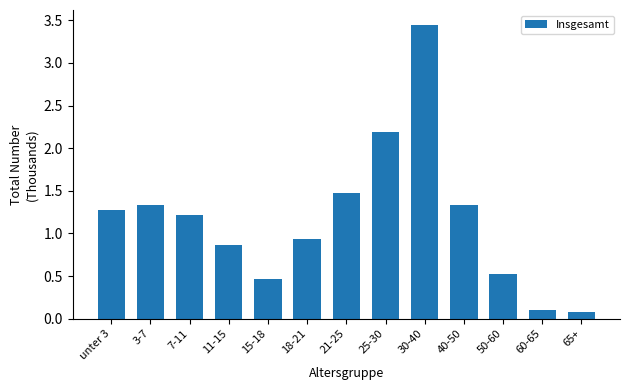

What is the difference between the maximum and second lowest values?

3.3